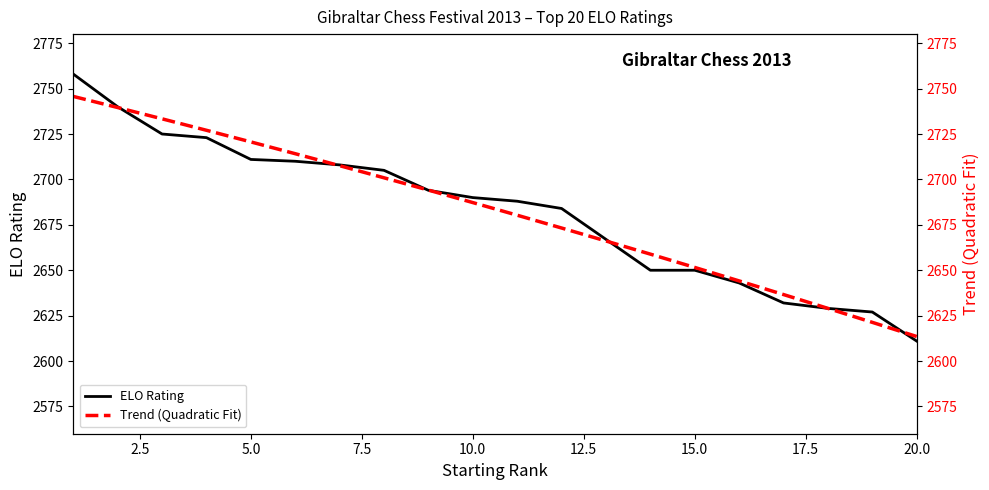

Which category has the lowest value in the ELO Rating series?

20.0